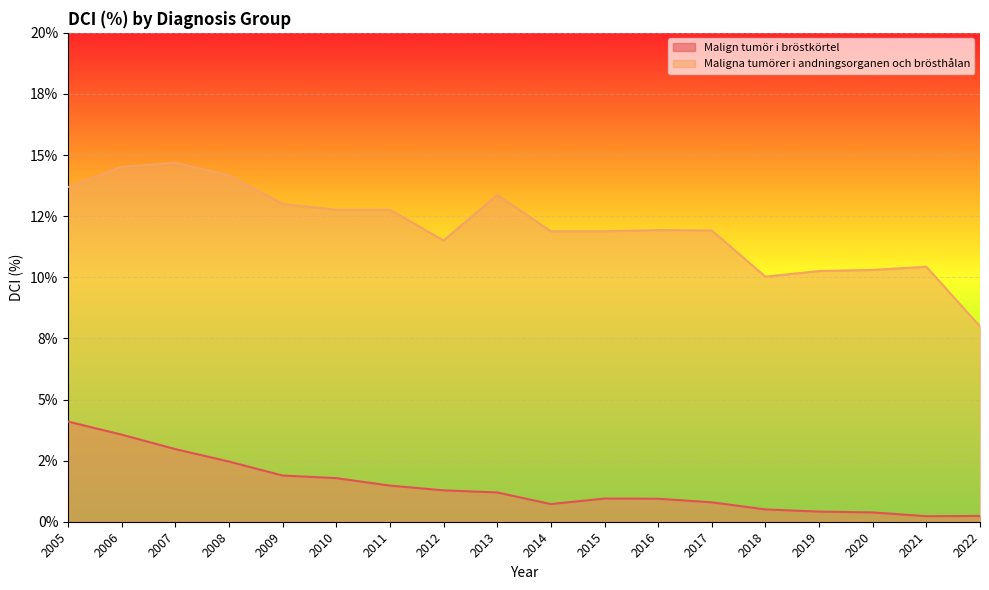

Is the value of Malign tumör i bröstkörtel at 2021 greater than the value of Maligna tumörer i andningsorganen och brösthålan at 2010?

No